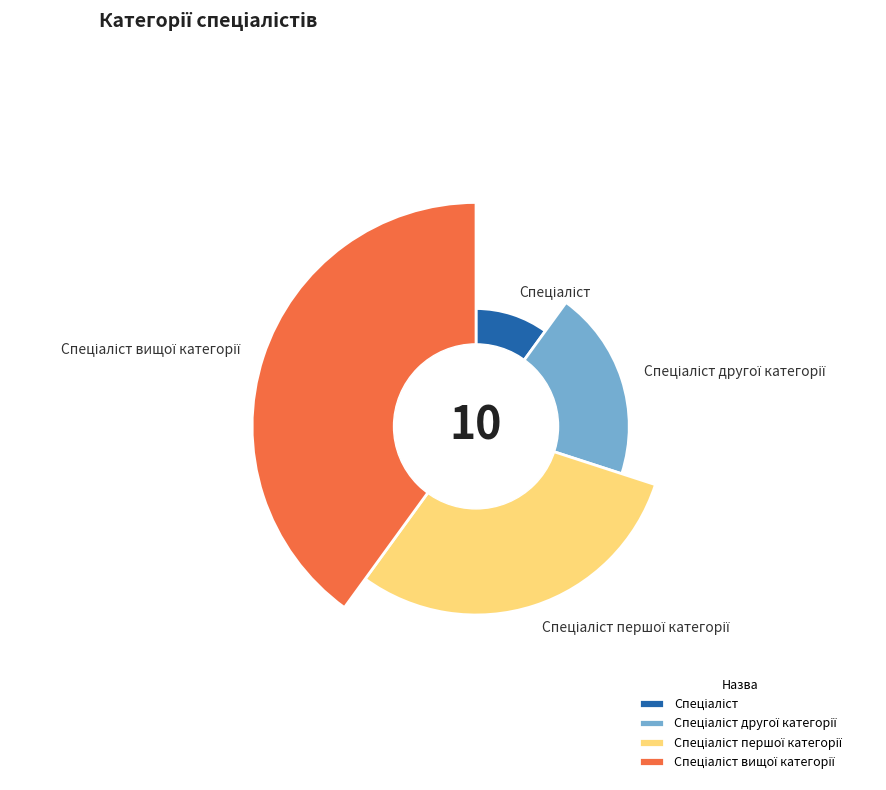

Which category has the biggest portion of the pie?

Спеціаліст вищої категорії